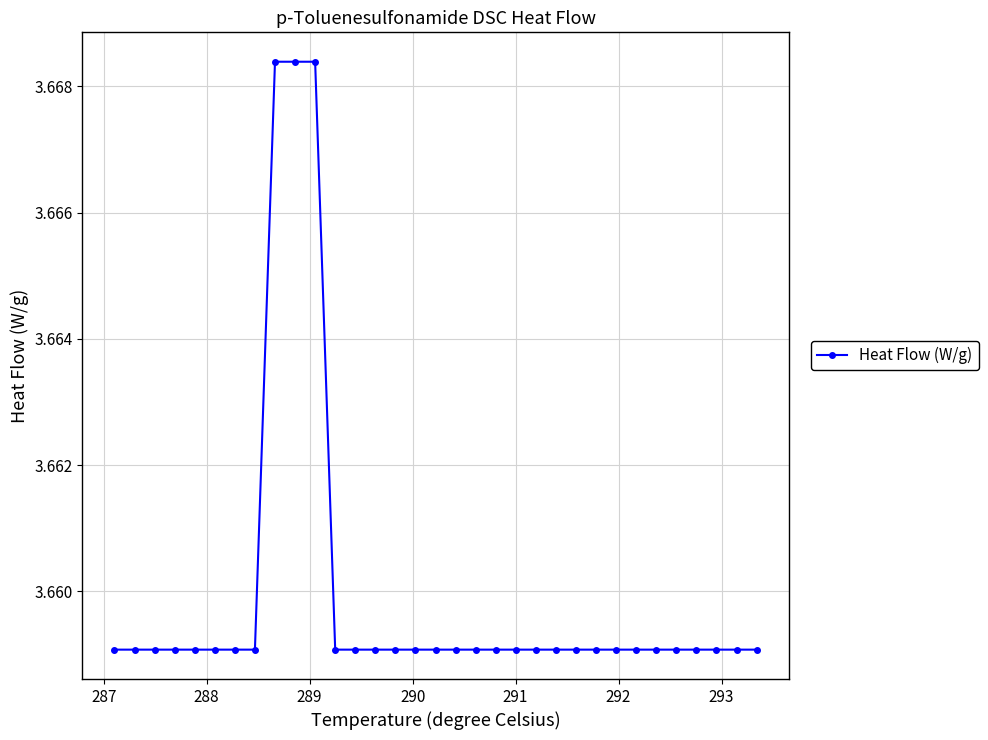

How many values are between 3 and 4?

33